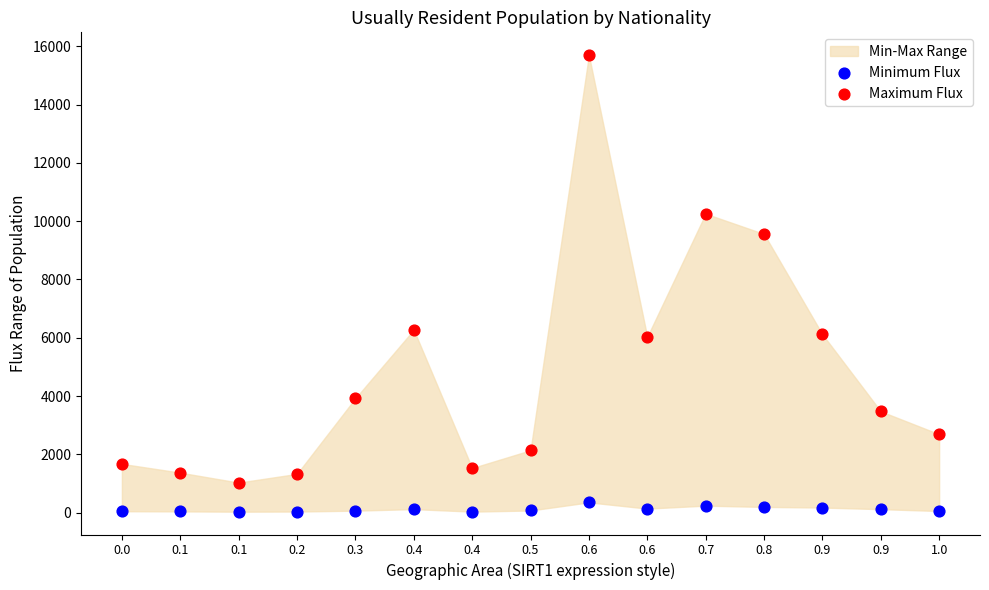

Which series has the widest spread of Y values?

Maximum Flux